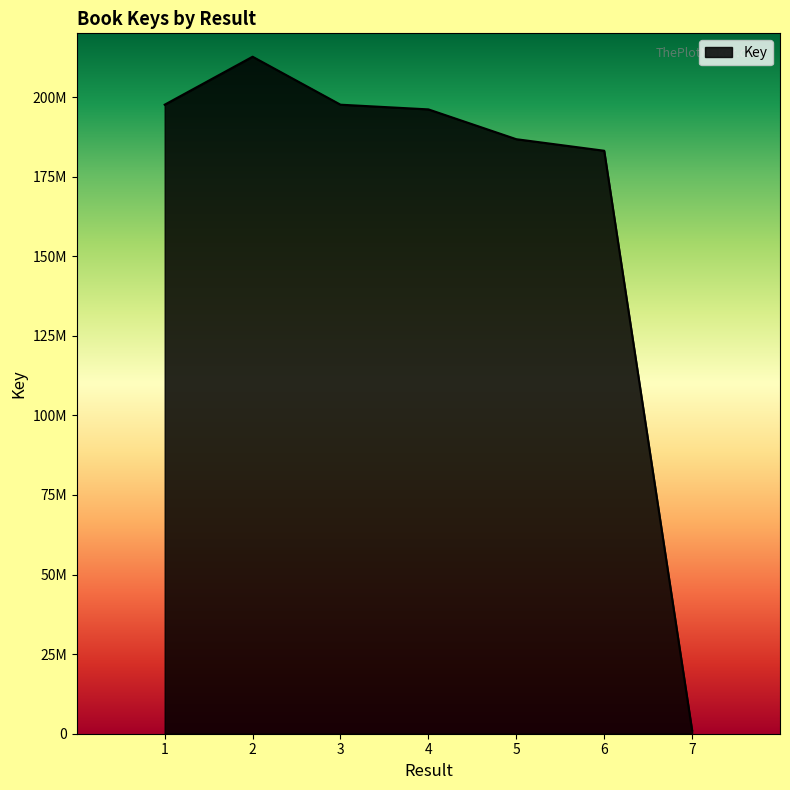

Which category has the lowest value across all series?

7